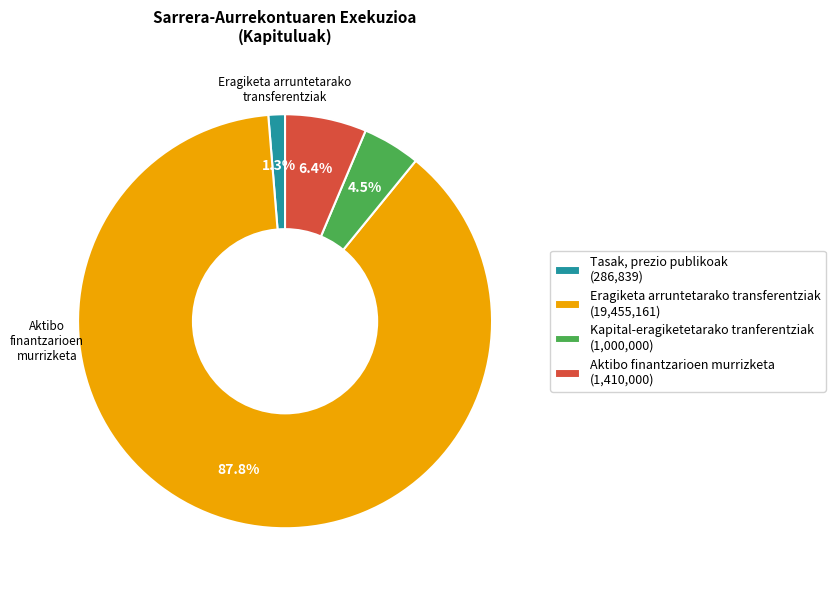

Approximately how many times larger is the value at Kapital-eragiketetarako tranferentziak compared to Tasak, prezio publikoak?

3.5